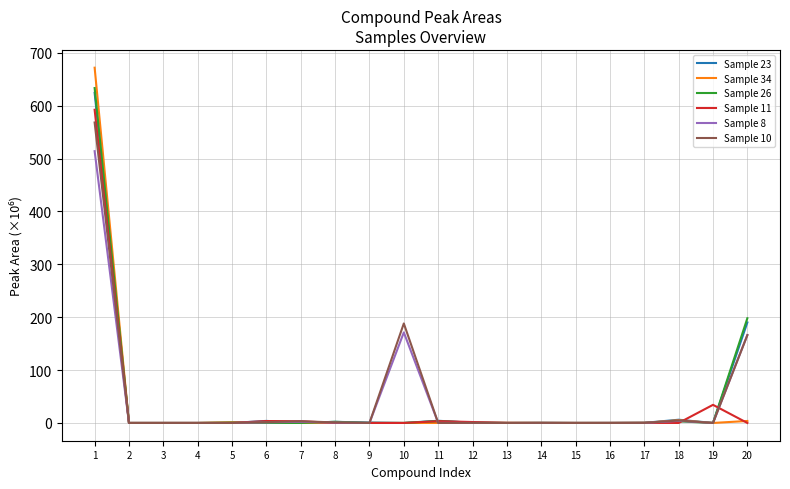

Which series has the widest spread of values?

Sample 34